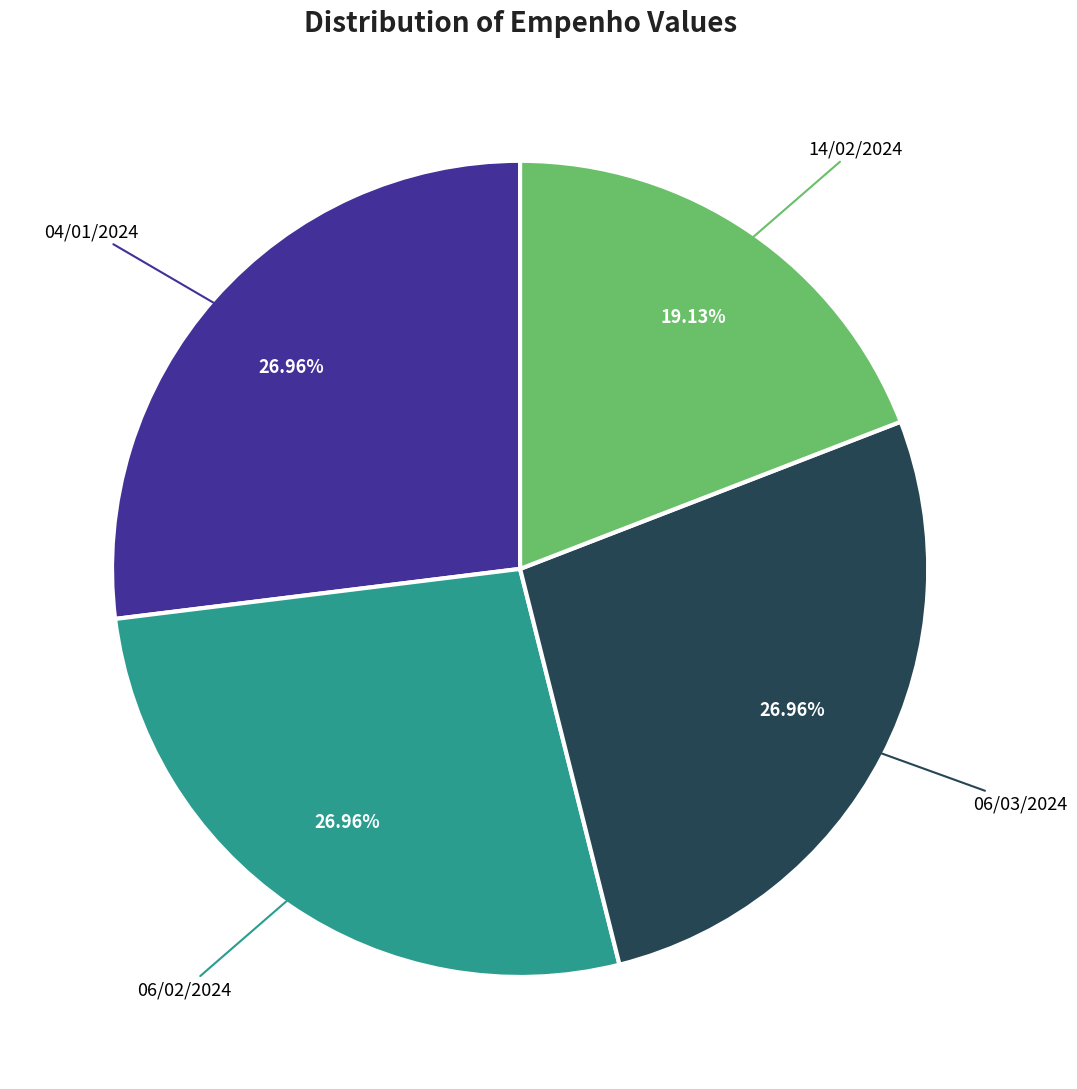

How many slices are in this pie chart?

4